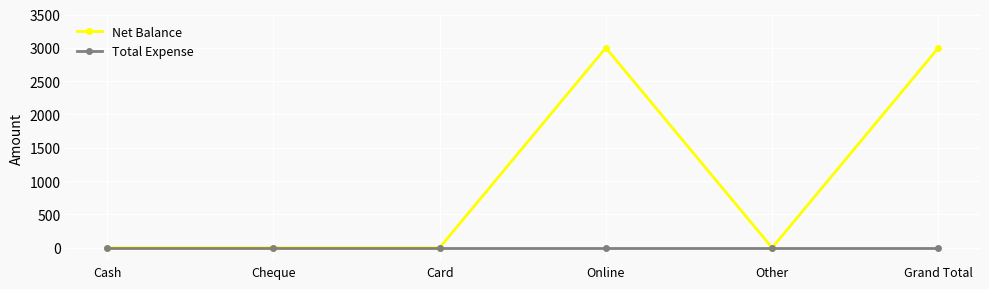

What are all the series names shown in the legend?

Net Balance, Total Expense